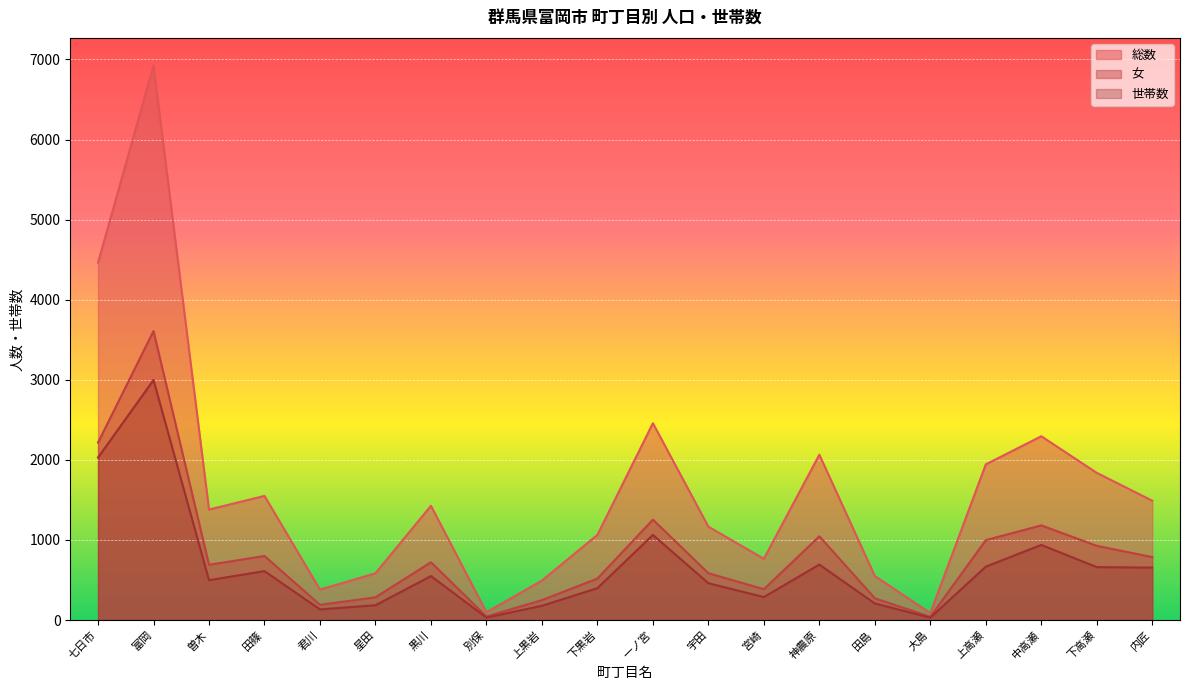

How many interior local peaks does the 世帯数 series have?

6